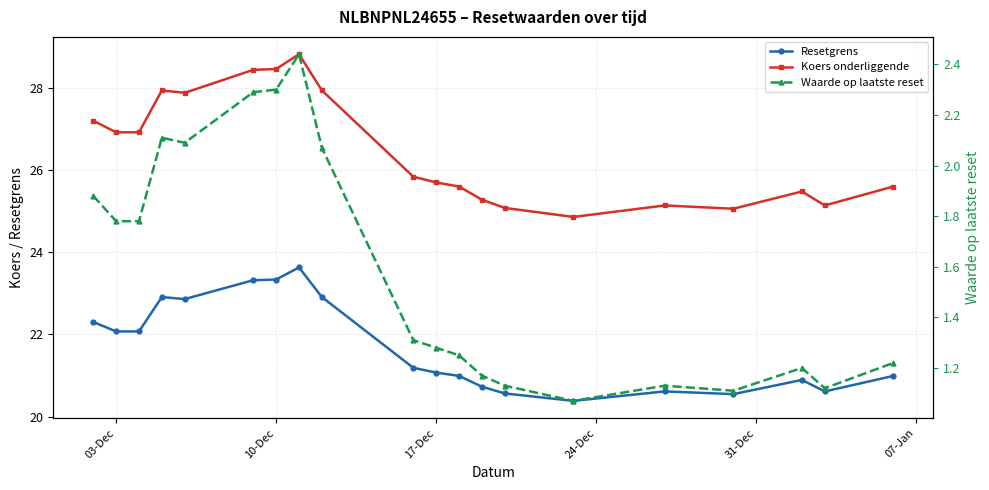

What are all the series names shown in the legend?

Resetgrens, Koers onderliggende, Waarde op laatste reset